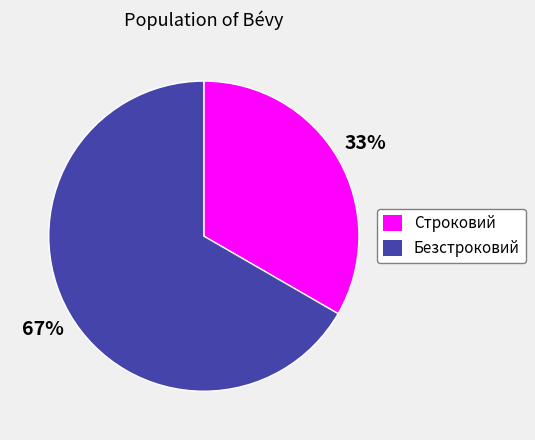

Is there any slice that represents more than half of the pie?

Yes